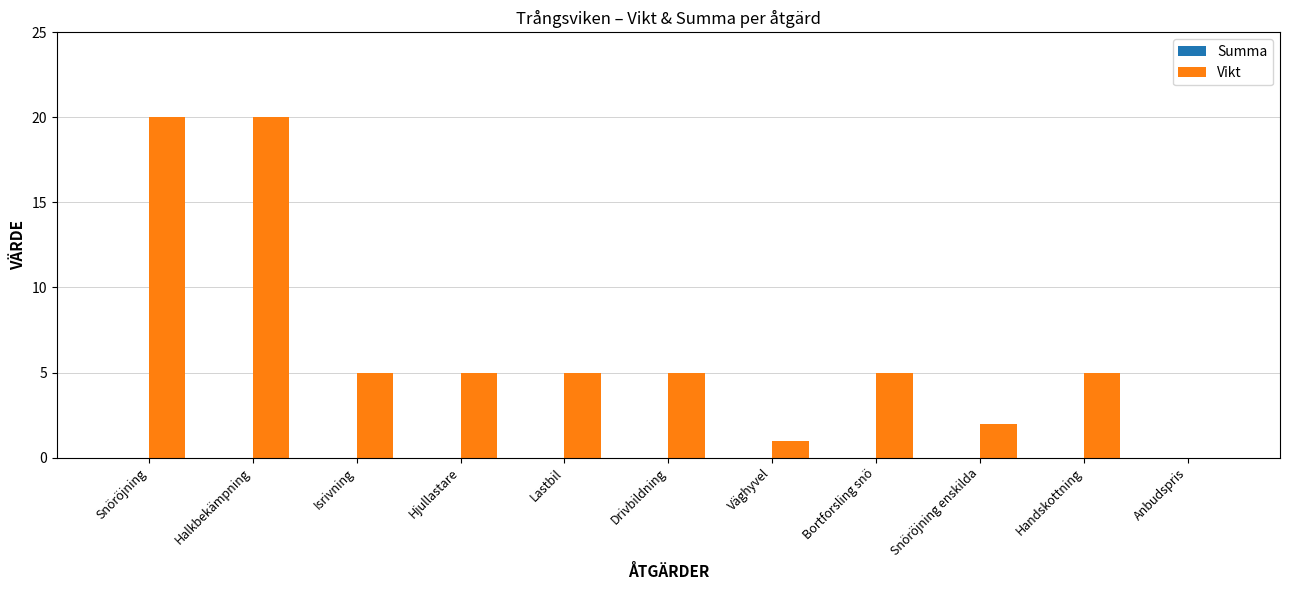

What is the greatest value displayed?

20